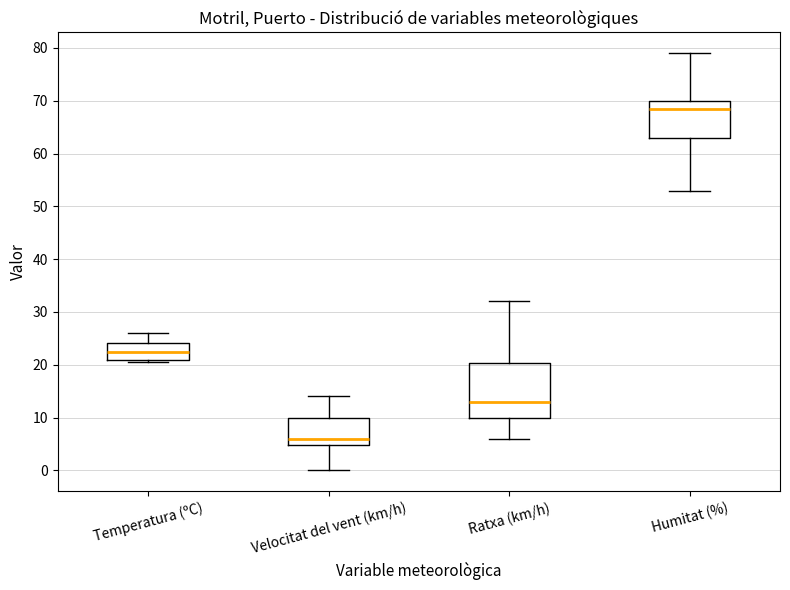

Where is the upper edge of the box for Ratxa (km/h) on the y-axis? The values are not printed on the chart, so give them approximately, as read against the axis.

20